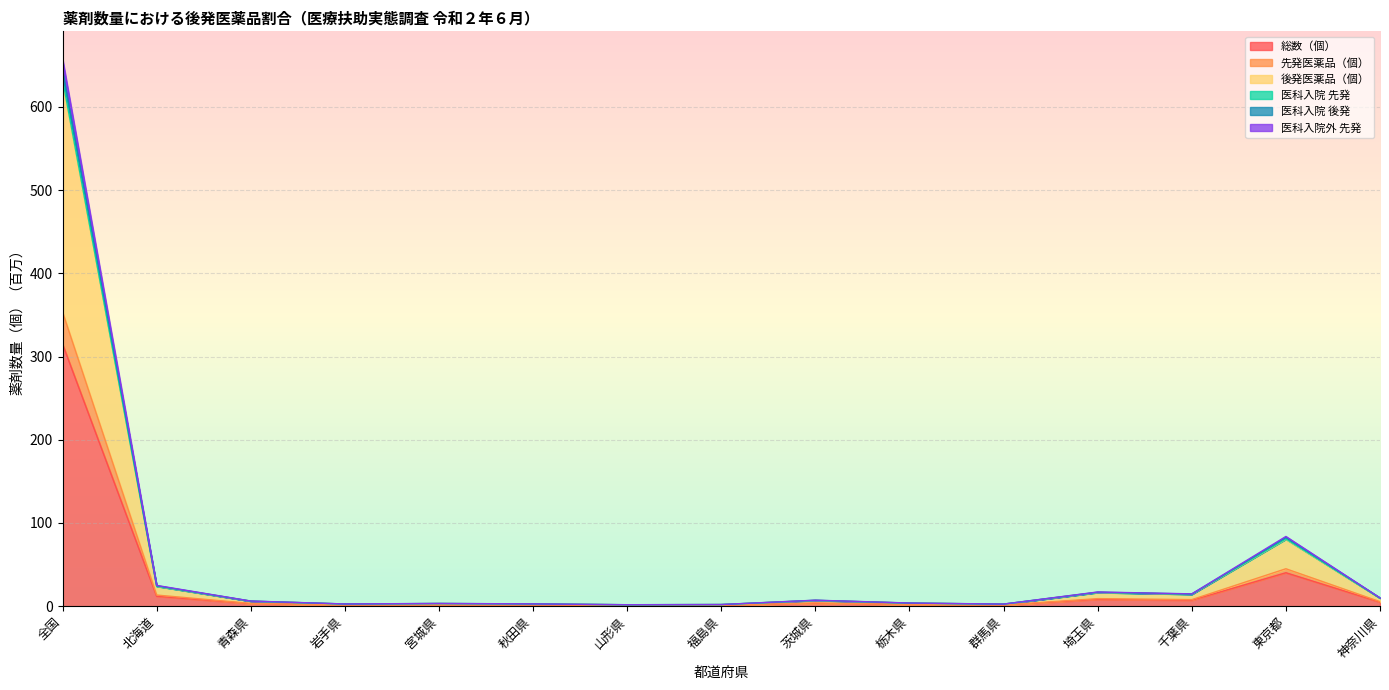

Is it true that 総数（個） equals 0.2 at 山形県?

False